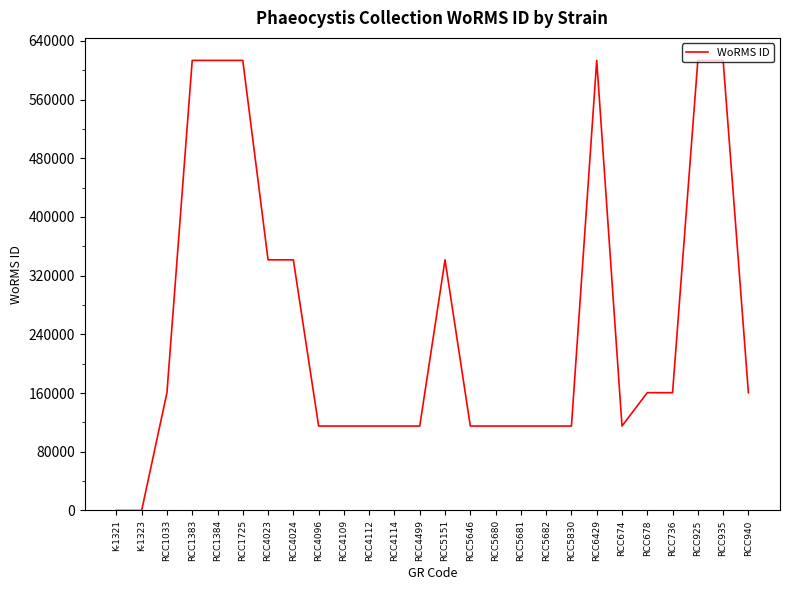

What is the maximum value shown in the chart?

613430